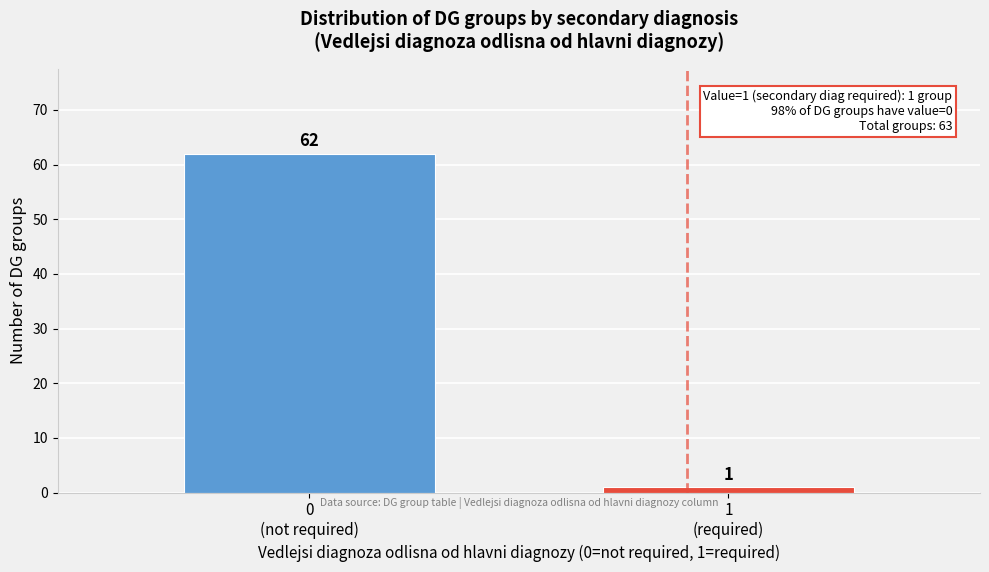

Reading left to right, transcribe all the data shown in this chart.

62	1